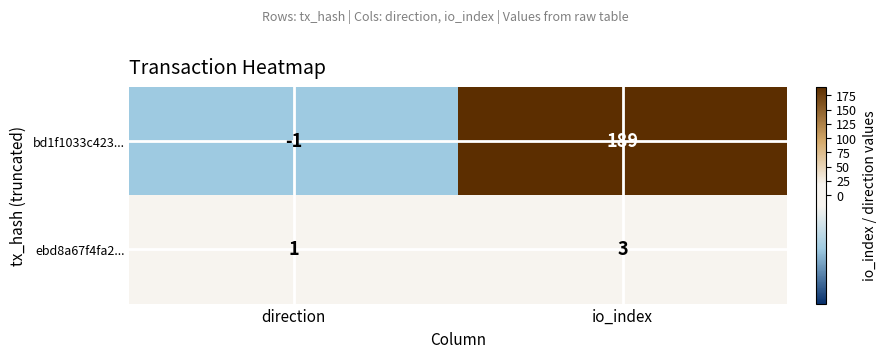

True or false: bd1f1033c423... has a value of 0 at direction.

False